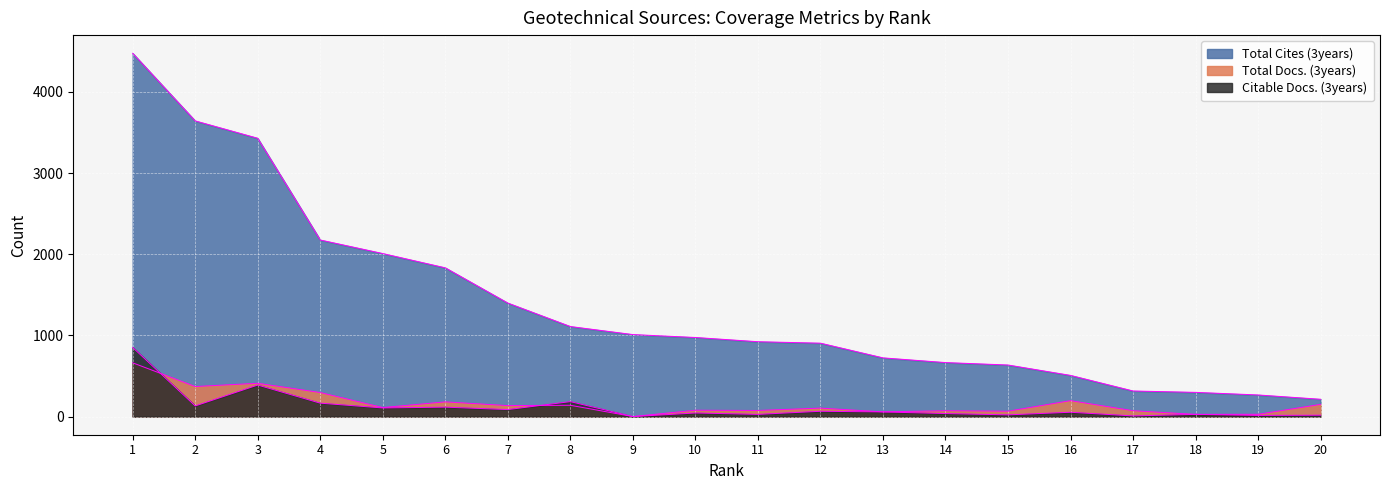

True or false: Citable Docs. (3years) has more than 1 points higher than both neighbors.

True